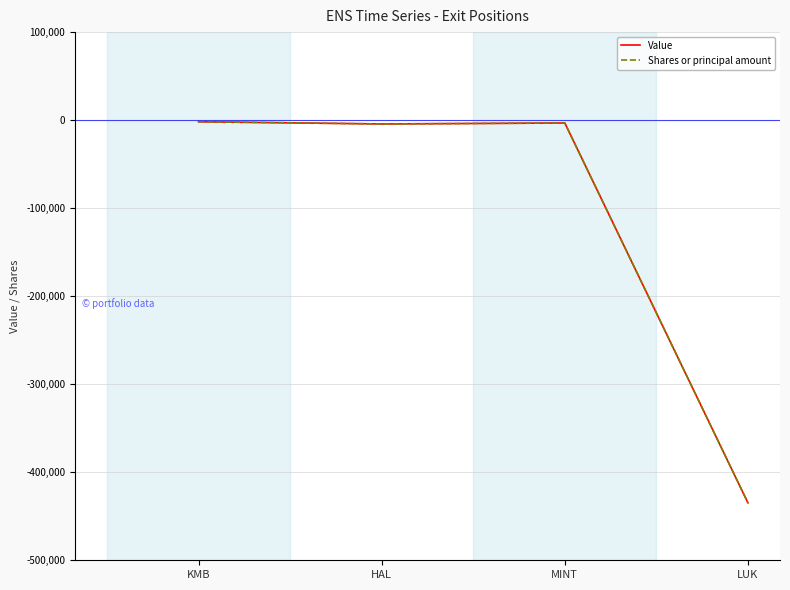

List the labels in order of Value value, largest first.

KMB, MINT, HAL, LUK